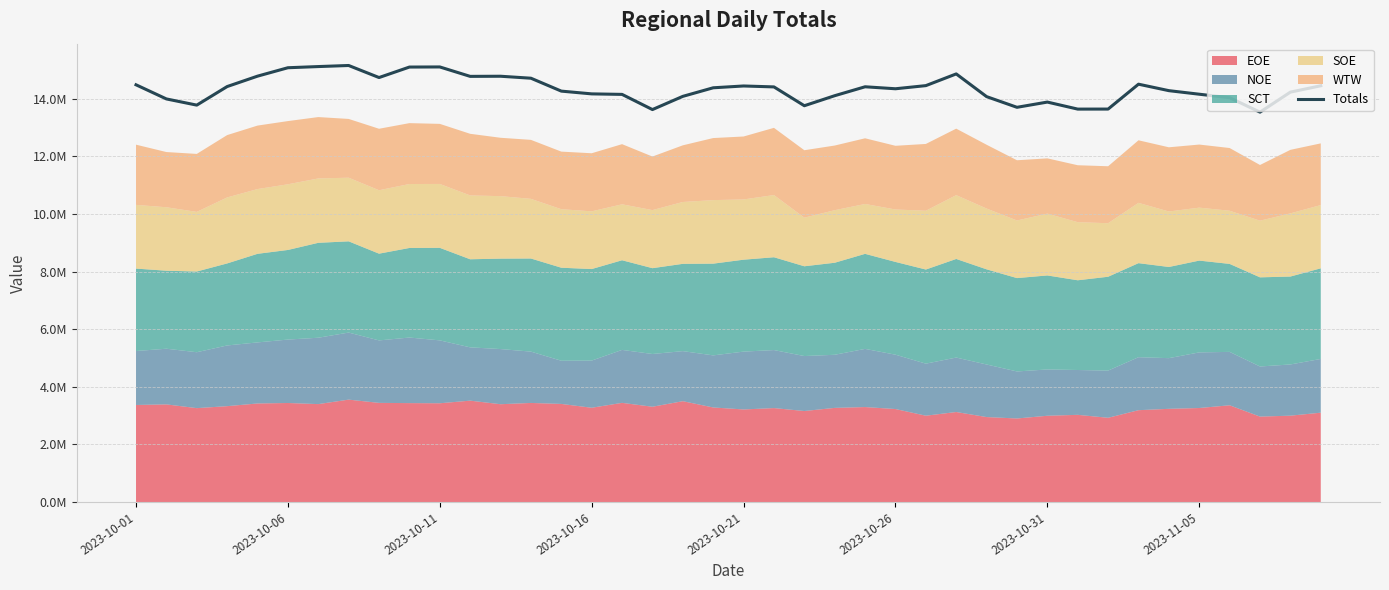

What is the greatest value displayed?

15158735